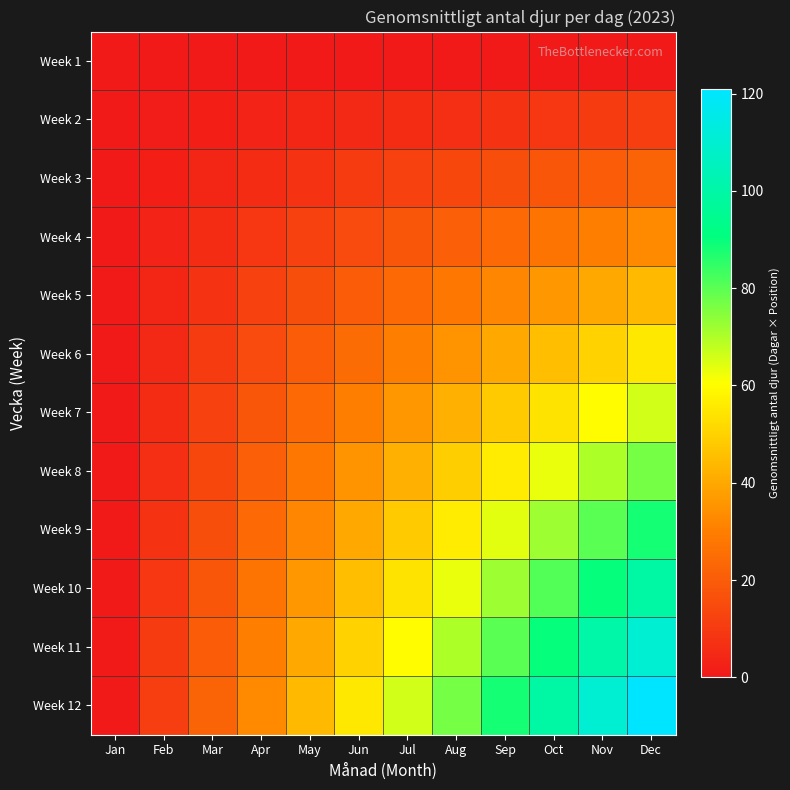

Which series has the largest range (max minus min)?

Week 12